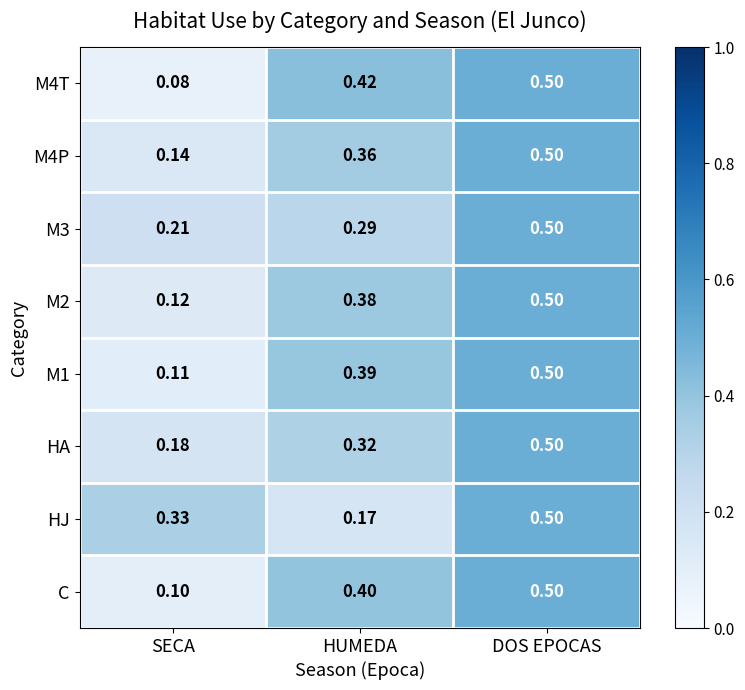

Which series has the widest spread of values?

M4T